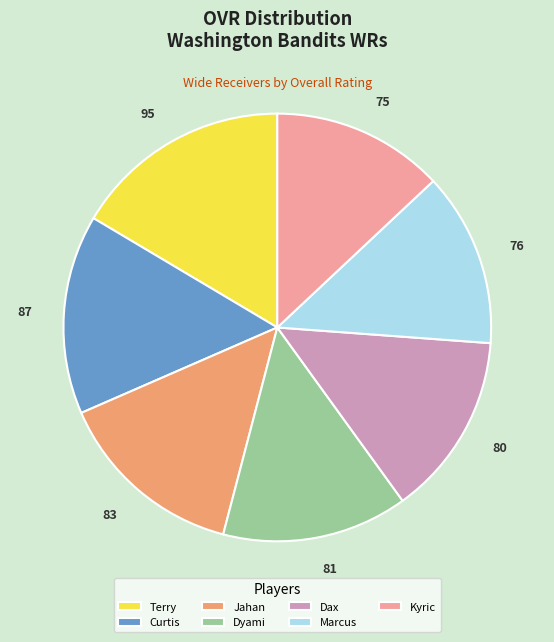

True or false: Dyami accounts for 14% of the total.

True